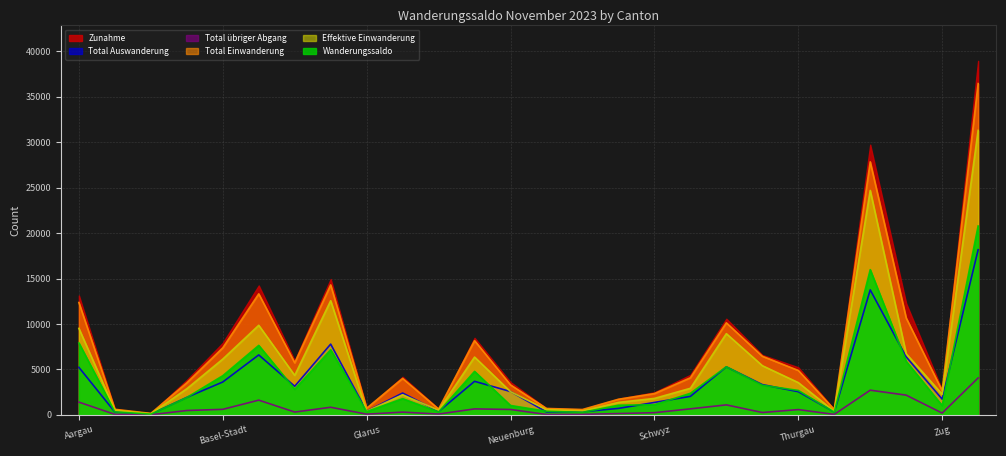

List the series in order of their peak value, highest first.

Zunahme, Total Einwanderung, Effektive Einwanderung, Wanderungssaldo, Total Auswanderung, Total übriger Abgang